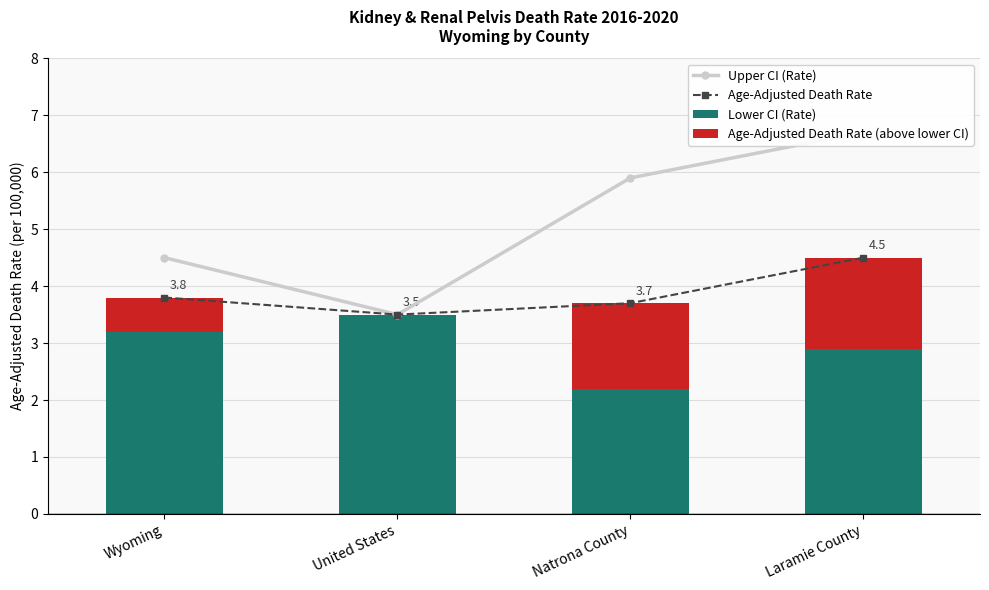

Reading right to left, extract all data points from this chart.

Upper CI (Rate): Laramie County=6.7	Natrona County=5.9	United States=3.5	Wyoming=4.5
Age-Adjusted Death Rate: Laramie County=4.5	Natrona County=3.7	United States=3.5	Wyoming=3.8
Lower CI (Rate): Laramie County=2.9	Natrona County=2.2	United States=3.5	Wyoming=3.2
Age-Adjusted Death Rate (above lower CI): Laramie County=1.6	Natrona County=1.5	United States=0.0	Wyoming=0.6